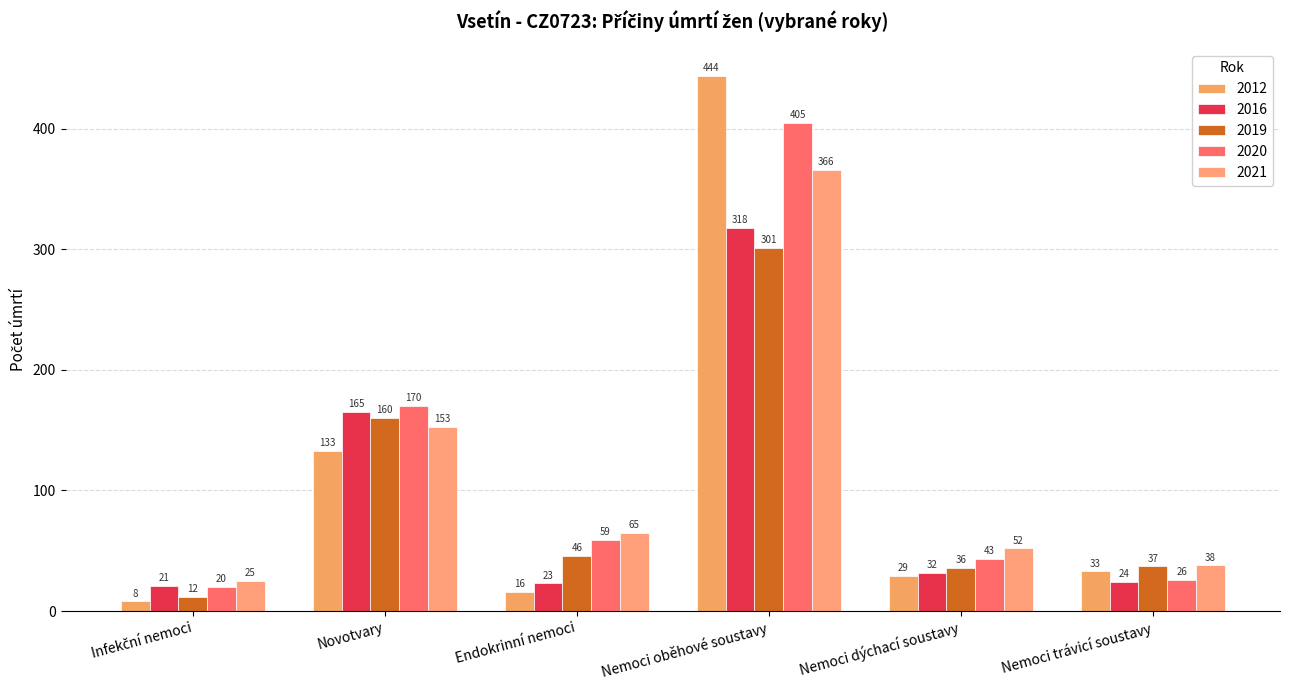

Which category has the highest value in the 2019 series?

Nemoci oběhové soustavy